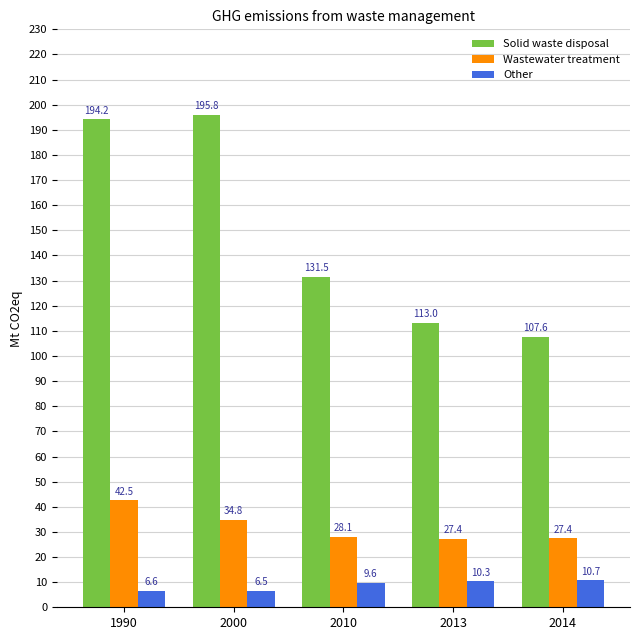

What are all the series names shown in the legend?

Solid waste disposal, Wastewater treatment, Other